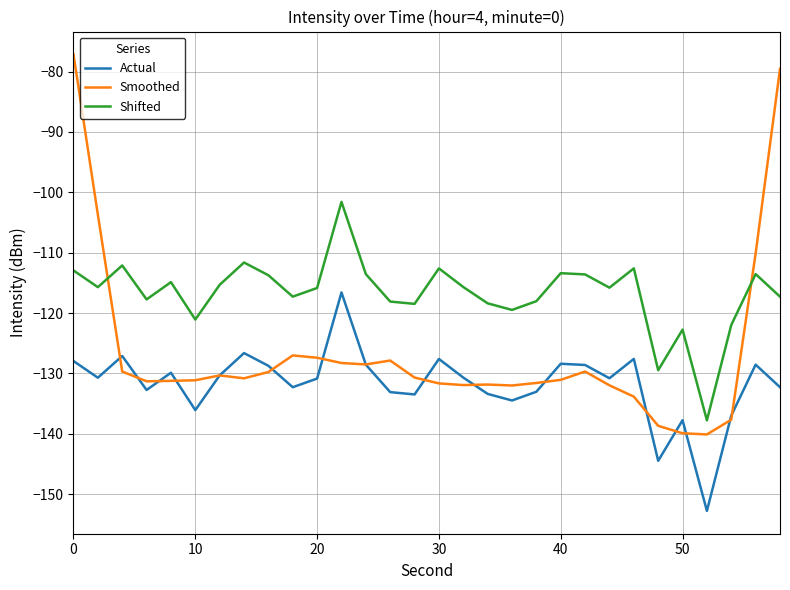

True or false: Smoothed and Shifted cross at least once.

True